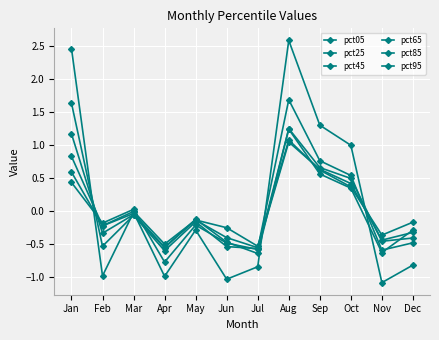

True or false: pct05 and pct65 cross at least once.

True